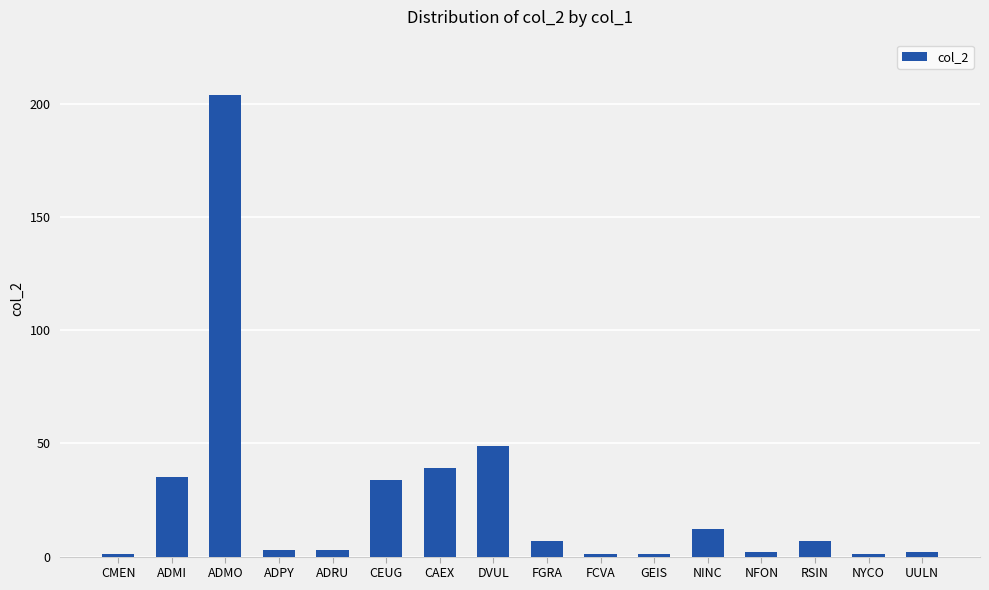

How many values are below 7?

8